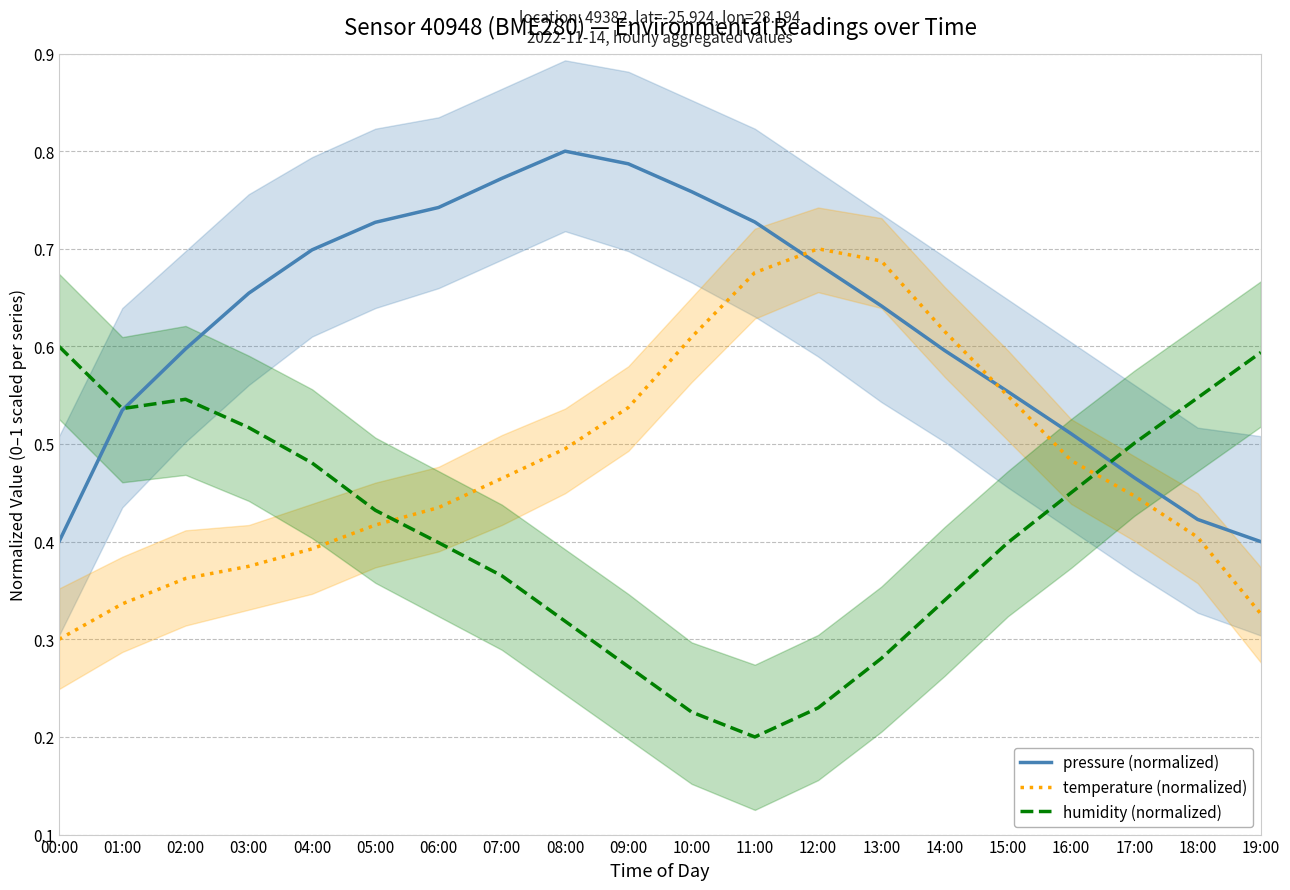

True or false: humidity (normalized) and pressure (normalized) intersect in this chart.

True